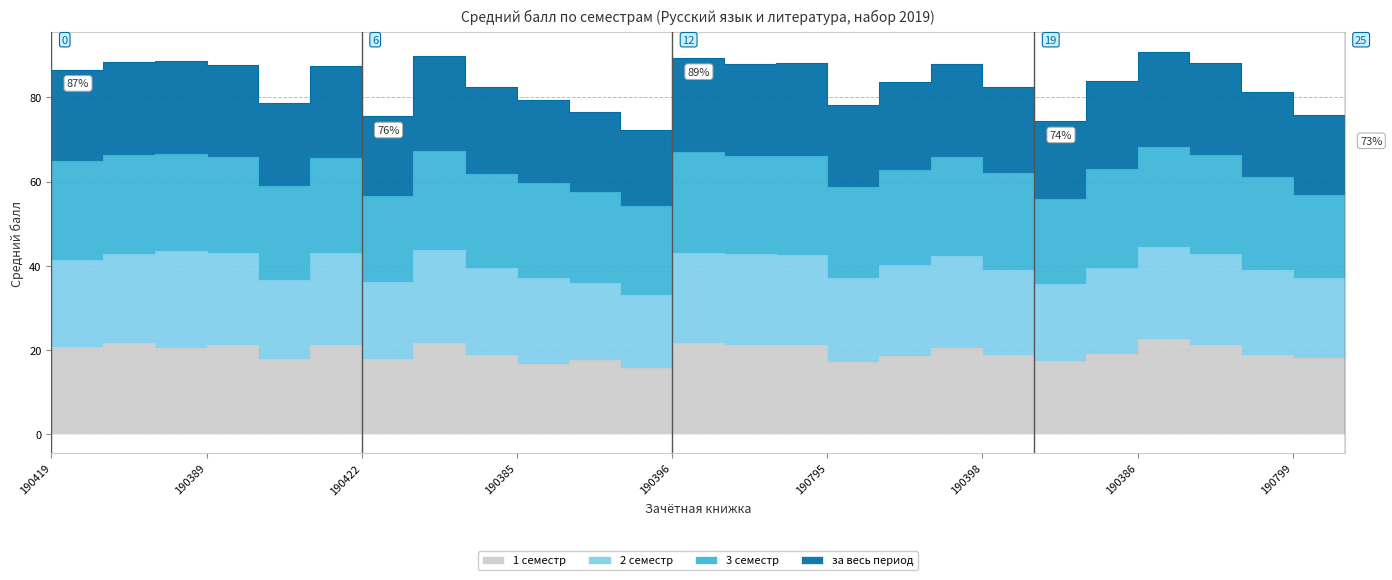

Is it true that за весь период equals 88.3 at 190797?

True